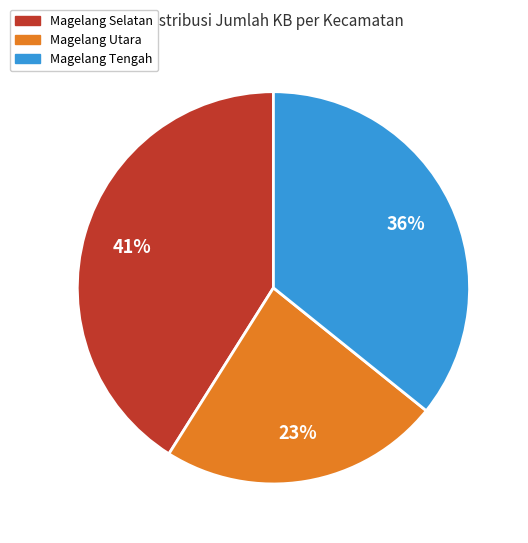

Rank the categories by value from highest to lowest.

Magelang Selatan, Magelang Tengah, Magelang Utara